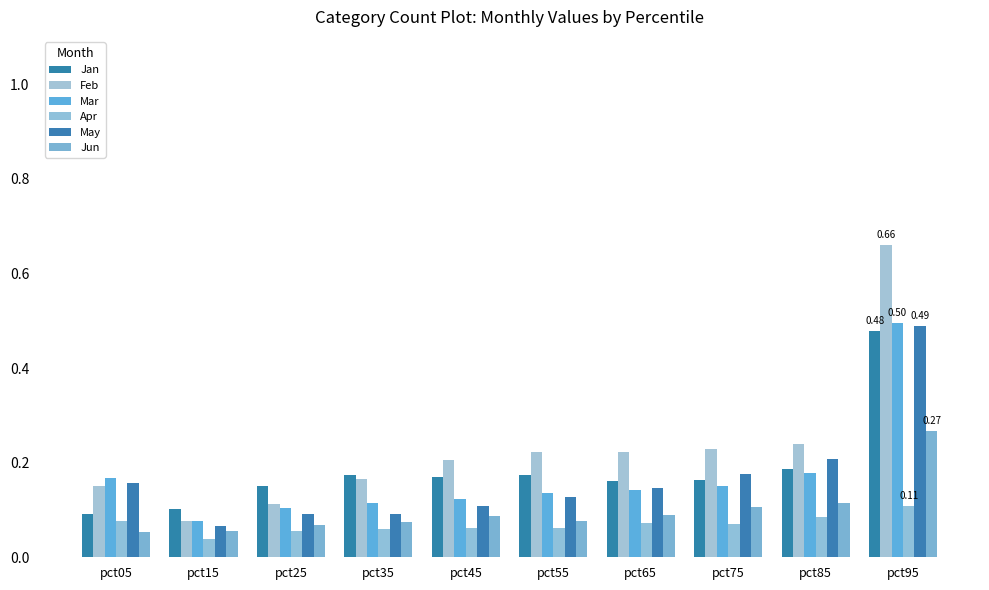

Does the chart contain stacked bars?

No